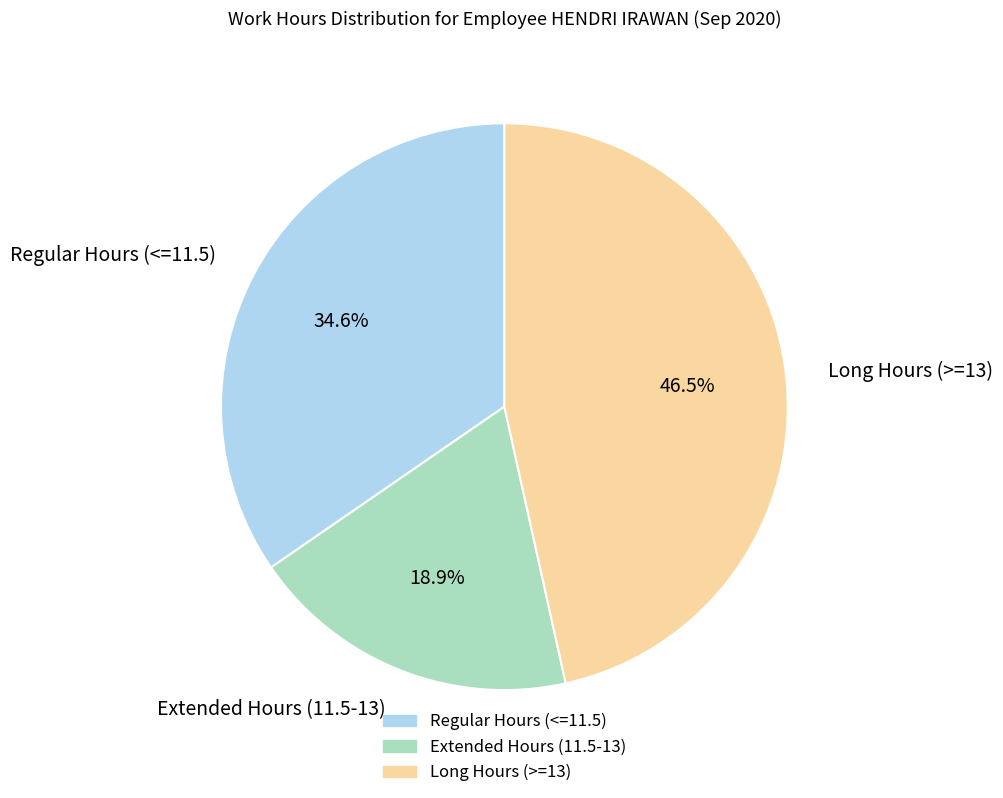

Is Regular Hours (<=11.5) the majority of the pie?

No